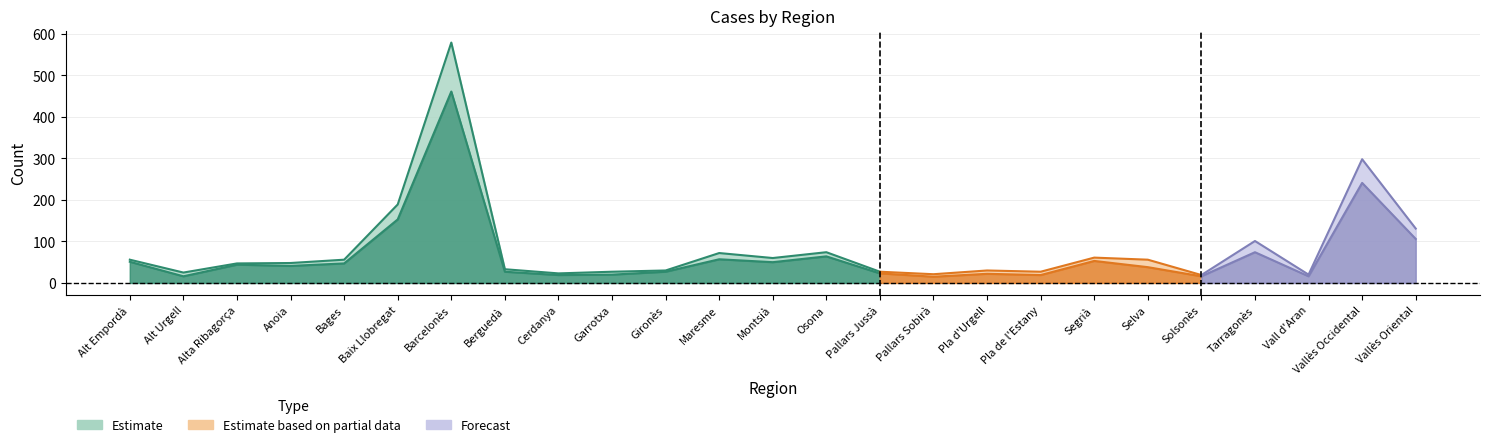

Reading right to left, what are all the values shown in this chart?

Men: 106	241	16	74	16	38	53	19	22	15	23	64	50	57	27	20	19	27	461	153	47	41	44	16	51
Women: 25	57	4	27	3	18	8	8	8	6	4	10	10	15	3	7	4	6	118	36	9	7	3	9	5
Total: 131	298	20	101	19	56	61	27	30	21	27	74	60	72	30	27	23	33	579	189	56	48	47	25	56